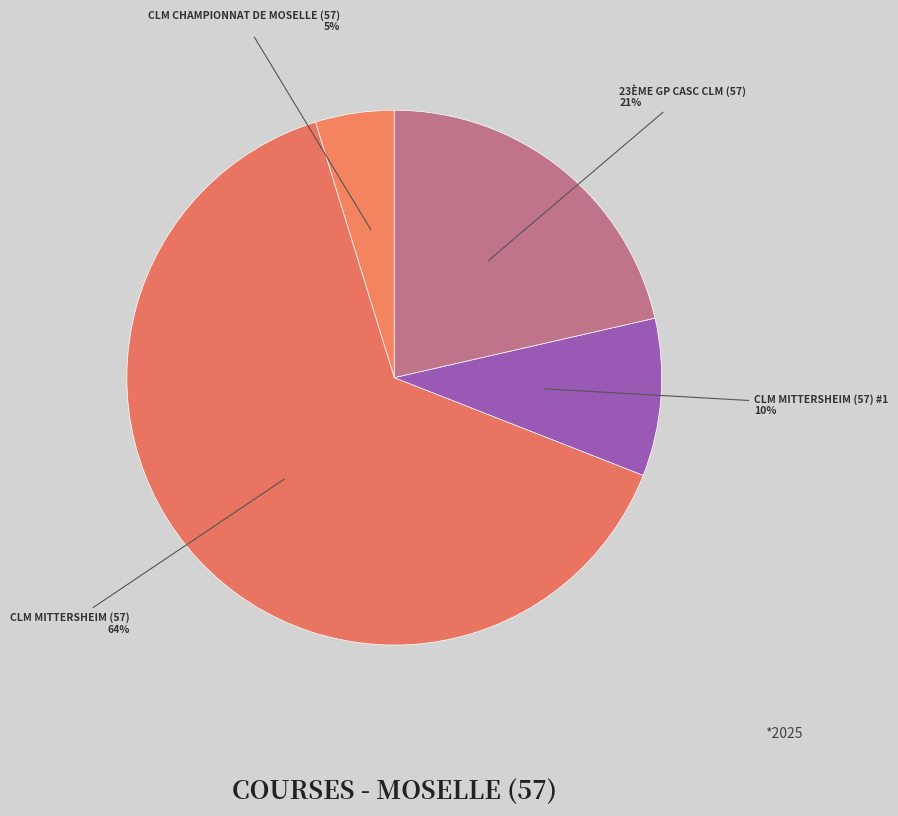

Which slice is the largest?

CLM Mittersheim (57)